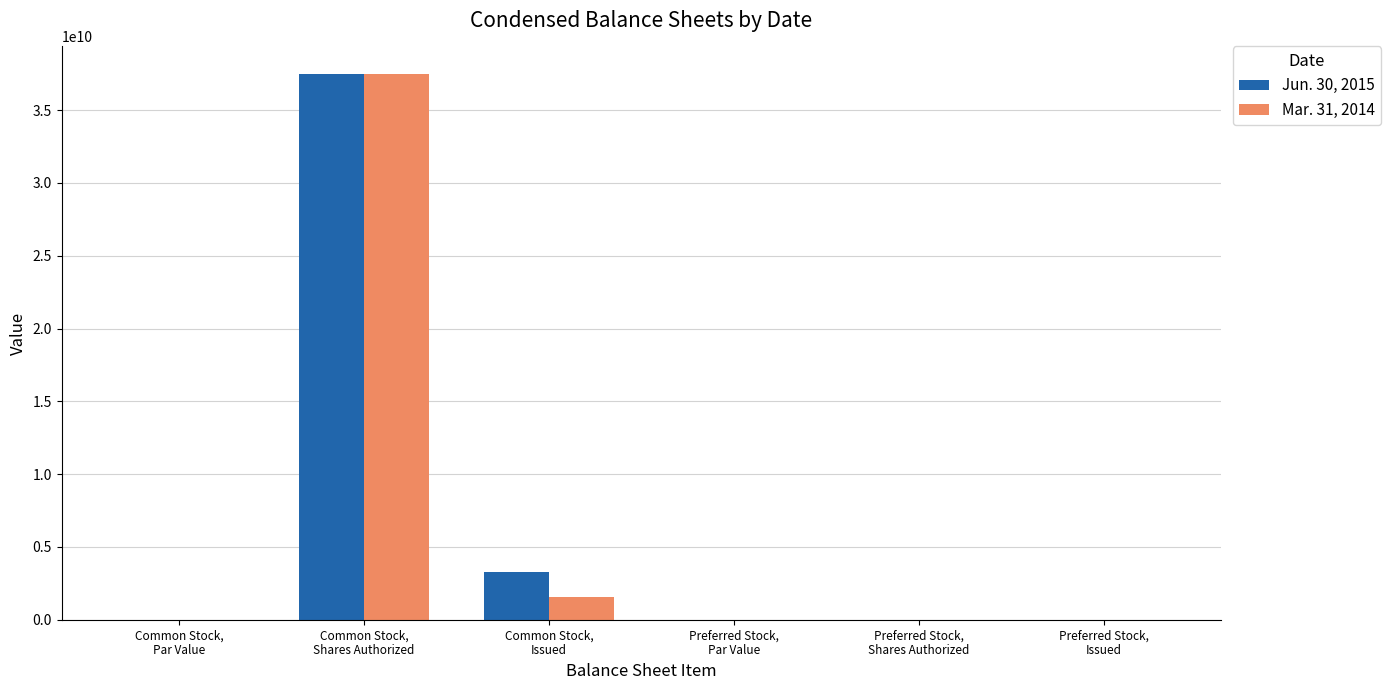

What is the maximum value shown in the chart?

37503000000.0